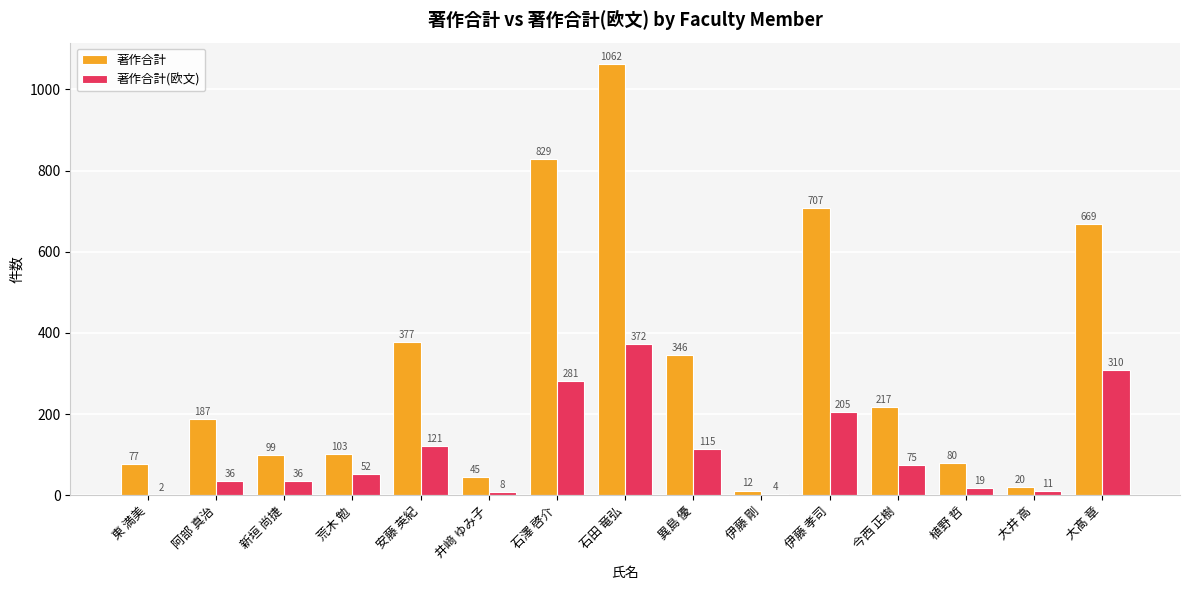

Is it true that 著作合計 equals 80 at 植野 哲?

True